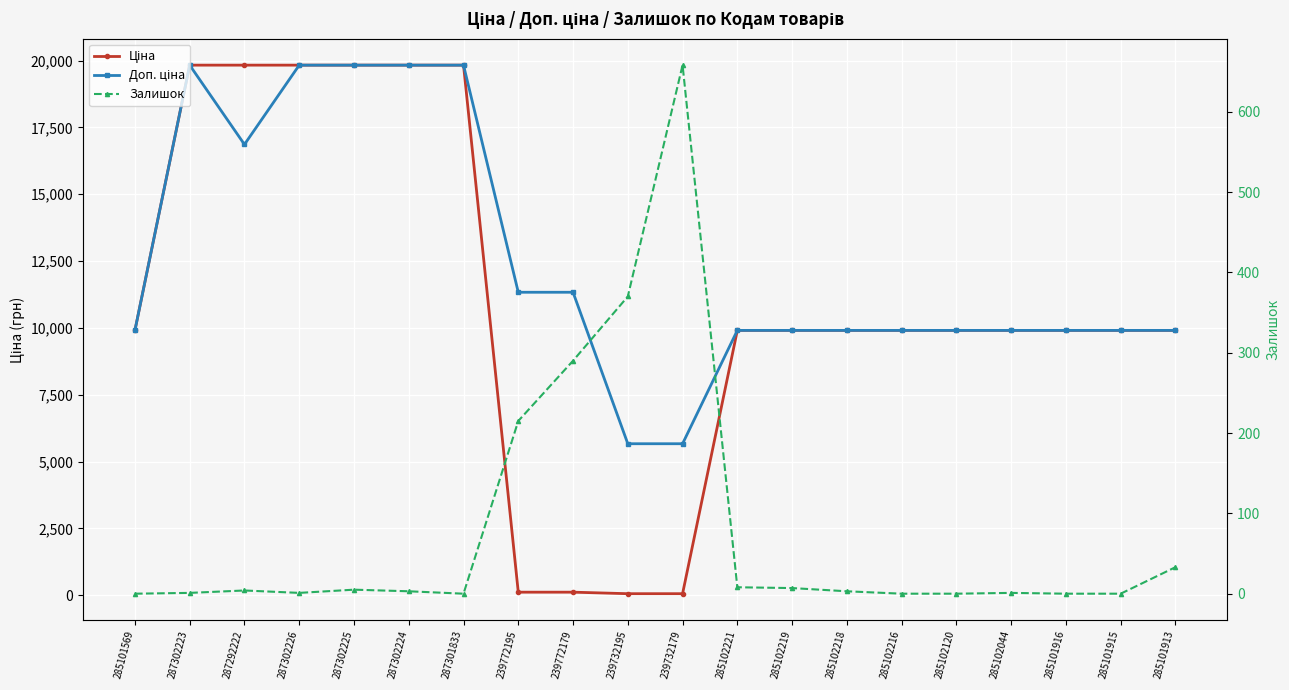

Between which two adjacent categories do Ціна and Залишок first intersect?

287301833 and 239772195